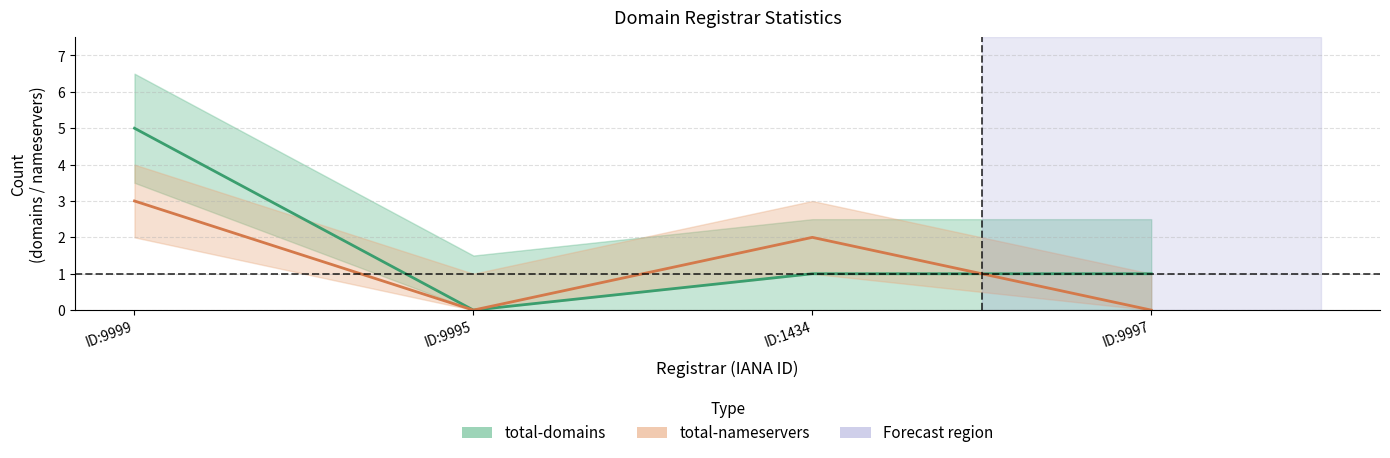

List the series in order of their overall mean, highest first.

total-domains, total-nameservers